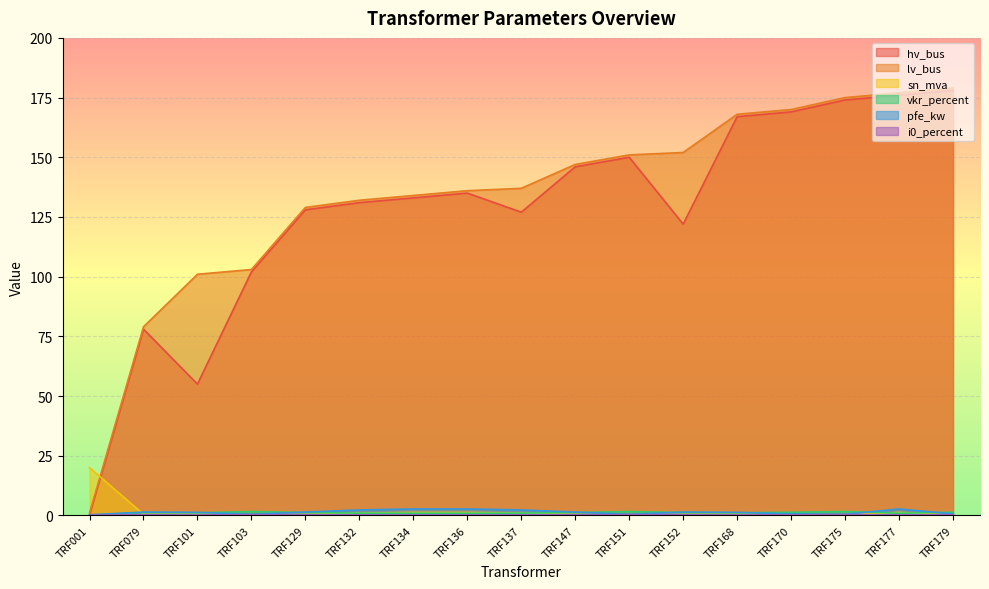

Between TRF134 and TRF137, which series saw the biggest shift?

hv_bus